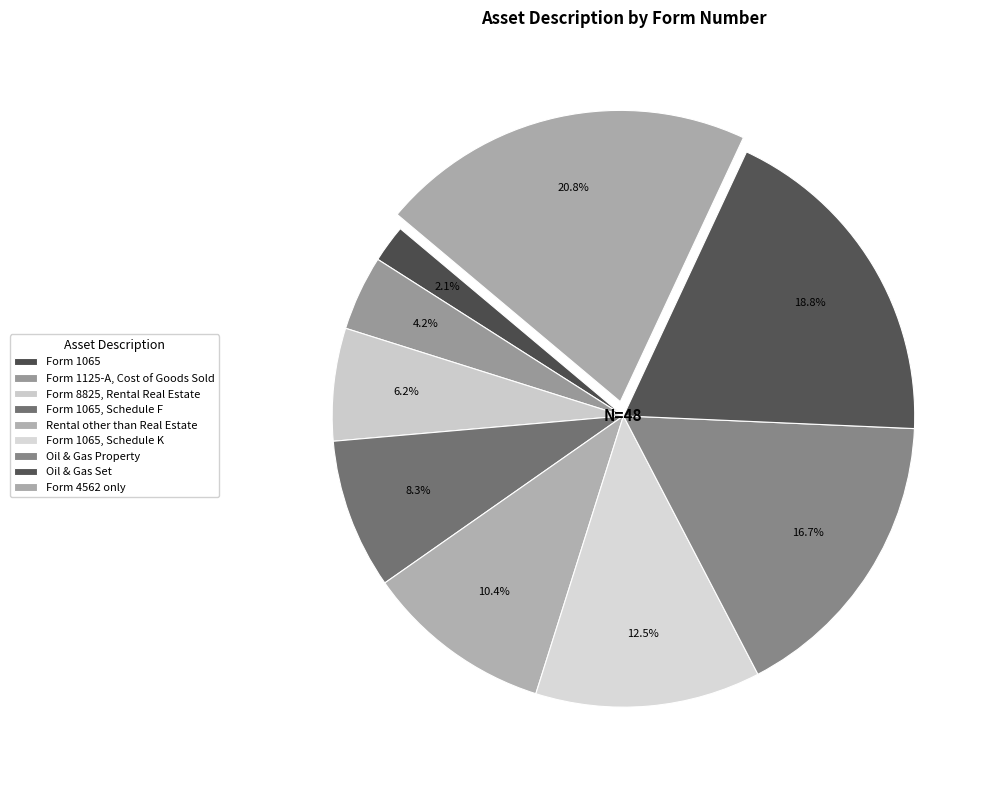

Is it true that Rental other than Real Estate is 10% of the pie?

True